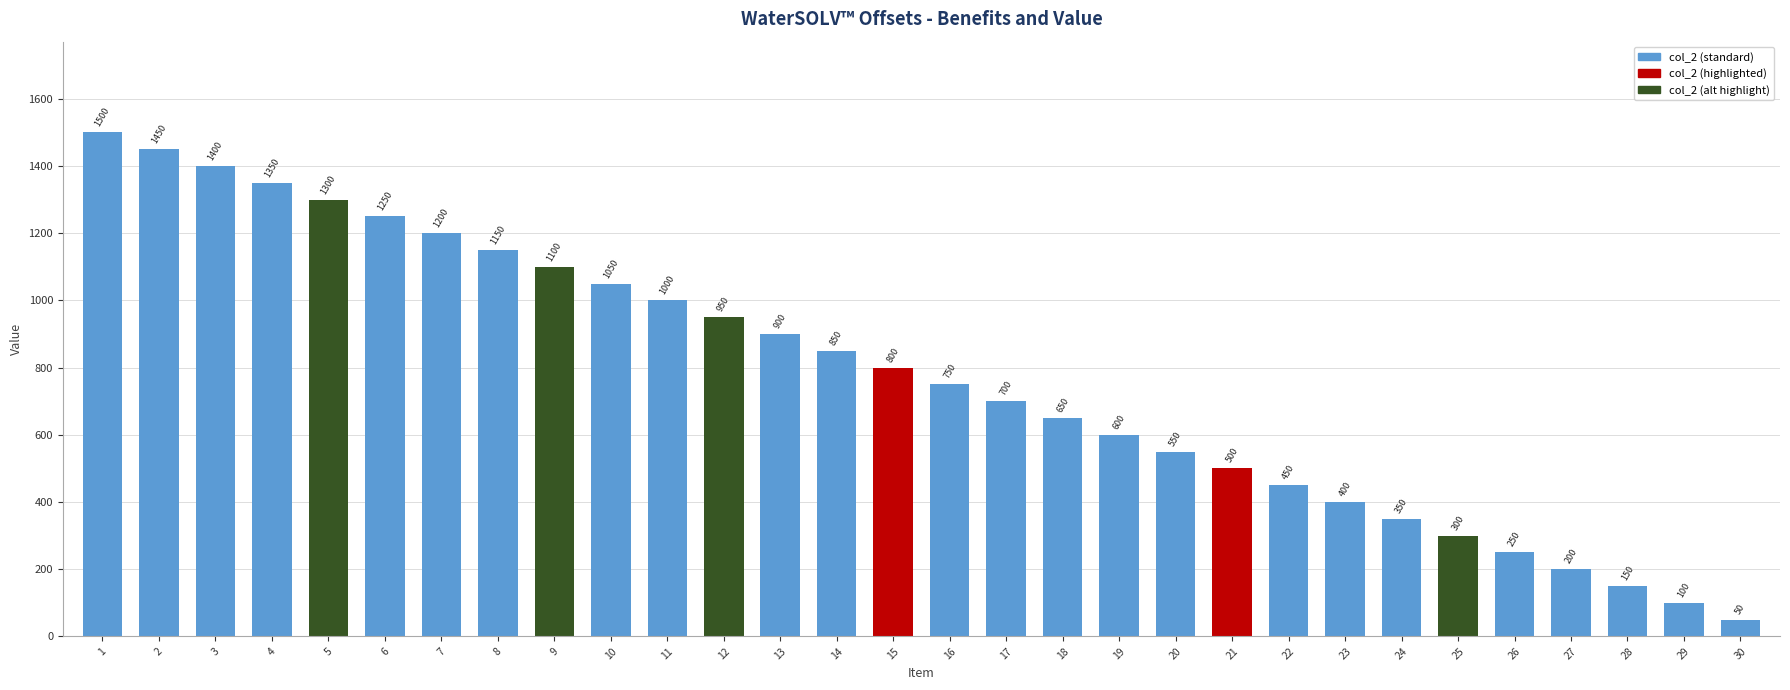

Are the bars horizontal?

No